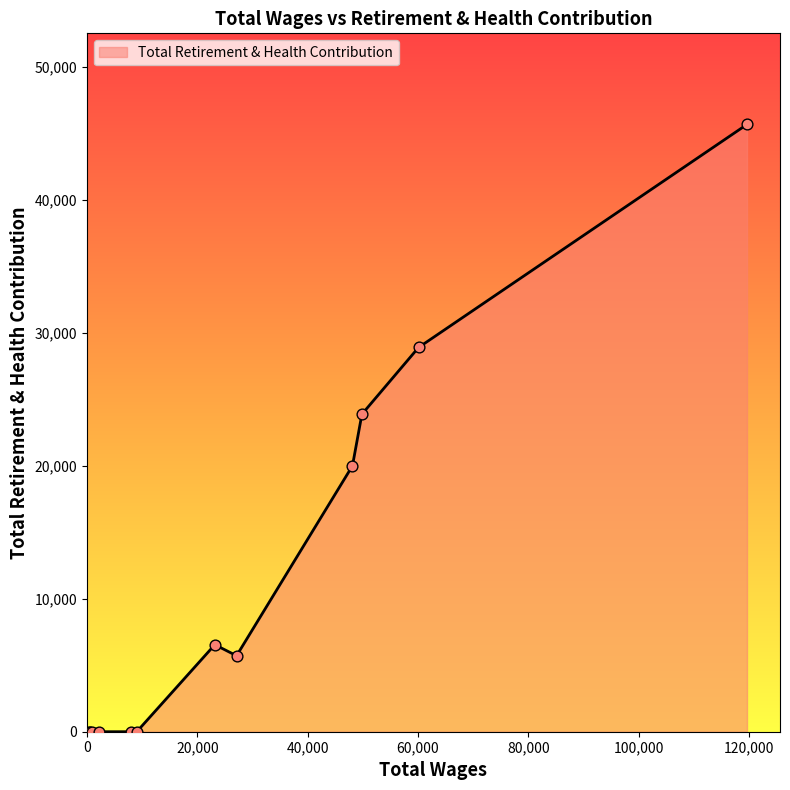

What is the difference between the maximum and minimum values?

45673